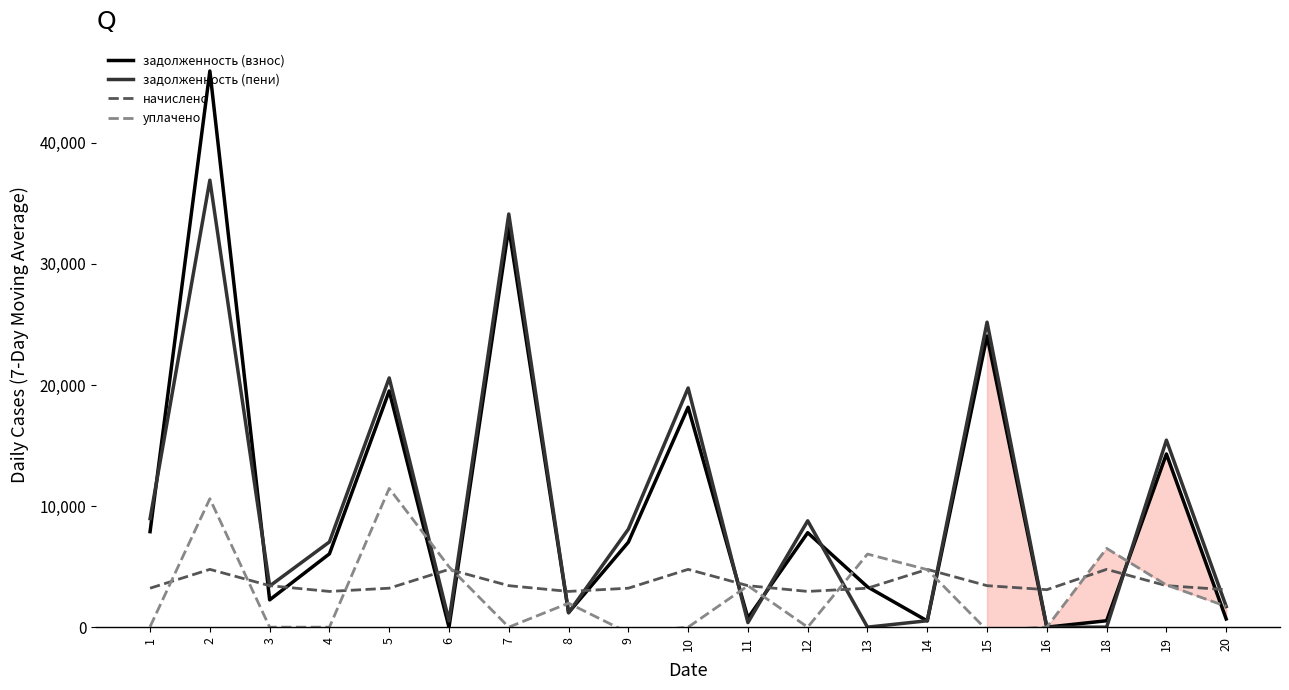

Rank the series by their maximum value, from highest to lowest.

задолженность (взнос), задолженность (пени), уплачено, начислено